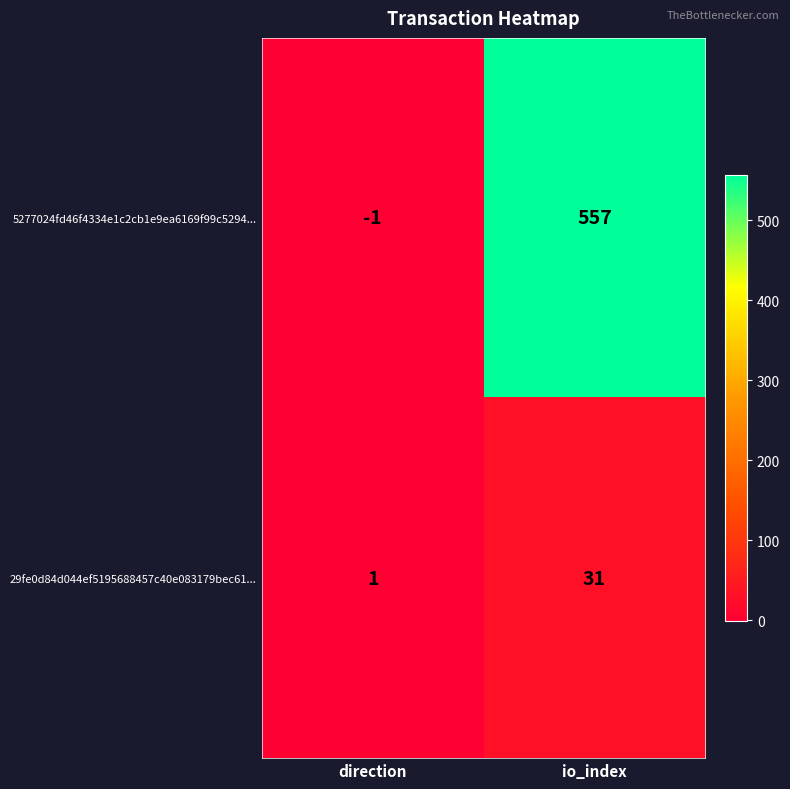

Is it true that 29fe0d84d044ef5195688457c40e083179bec61... equals 11 at io_index?

False